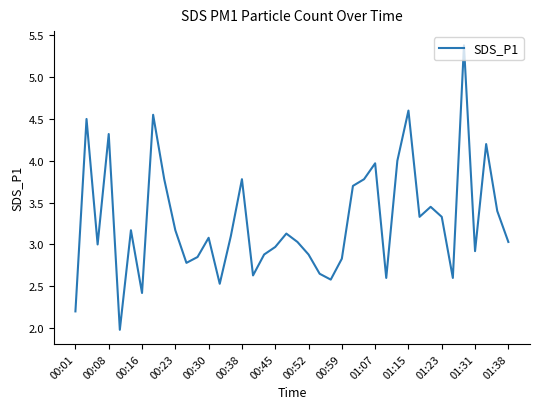

How many lines are shown in the chart?

1